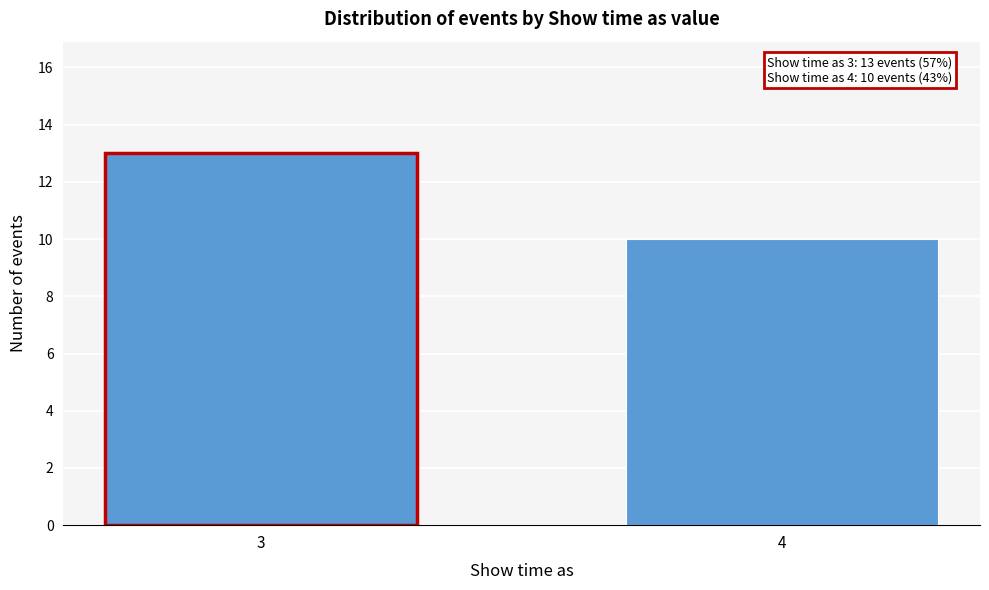

Reading right to left, extract all data points from this chart.

10	13